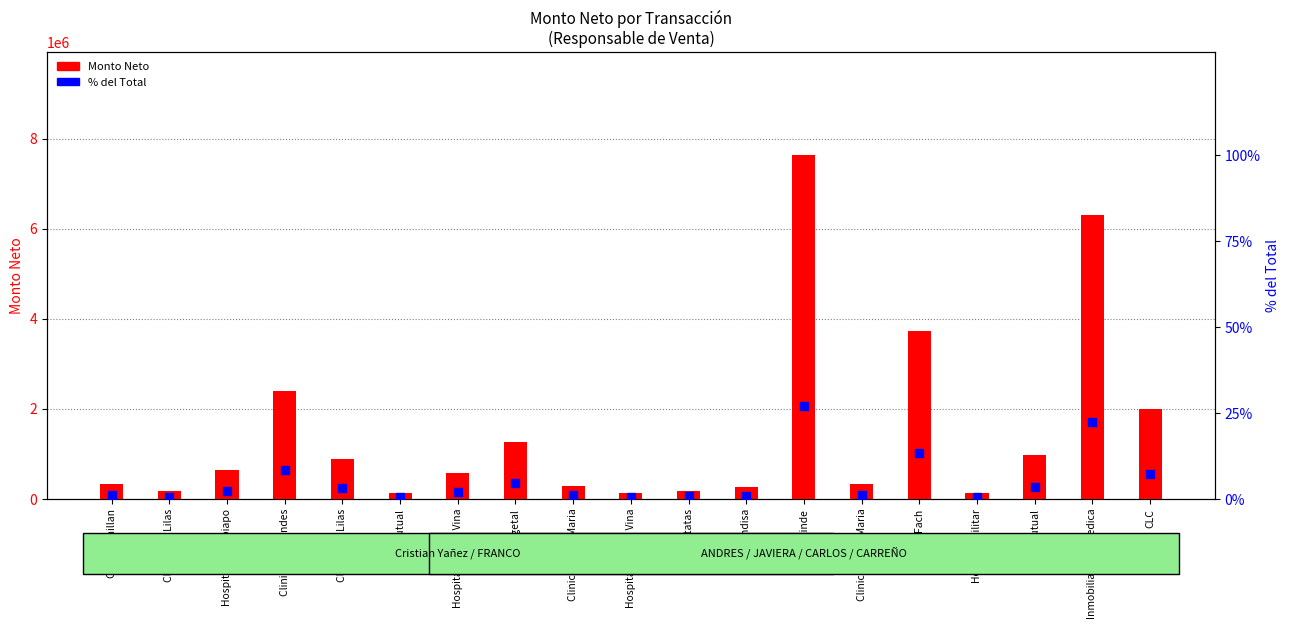

At how many categories does at least one series exceed 7068857?

1